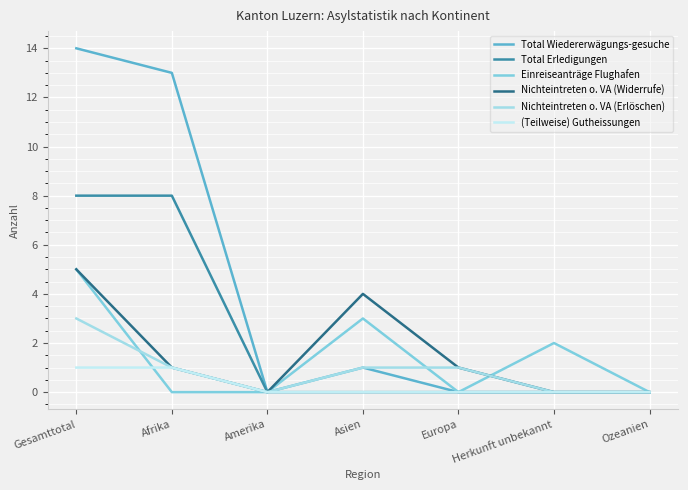

How many Total Erledigungen values are between 0 and 8?

7